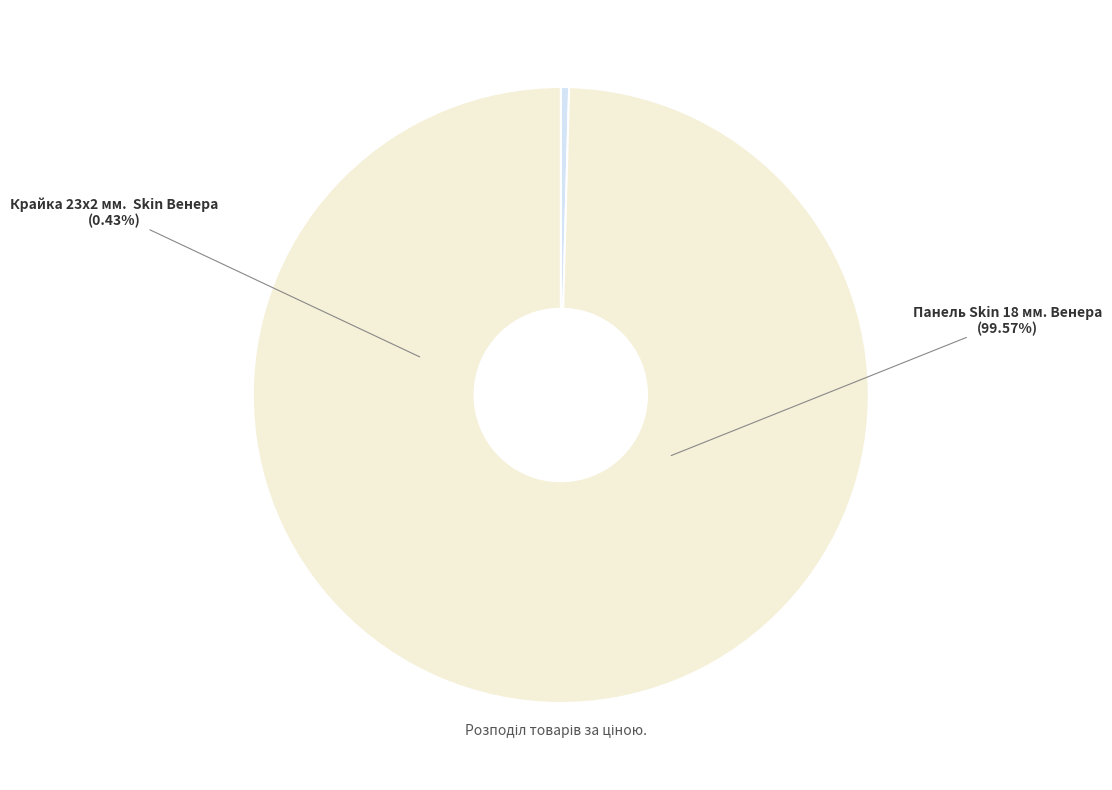

Combined, do Крайка 23x2 мм.  Skin Венера and Панель Skin 18 мм. Венера account for over 50%?

Yes